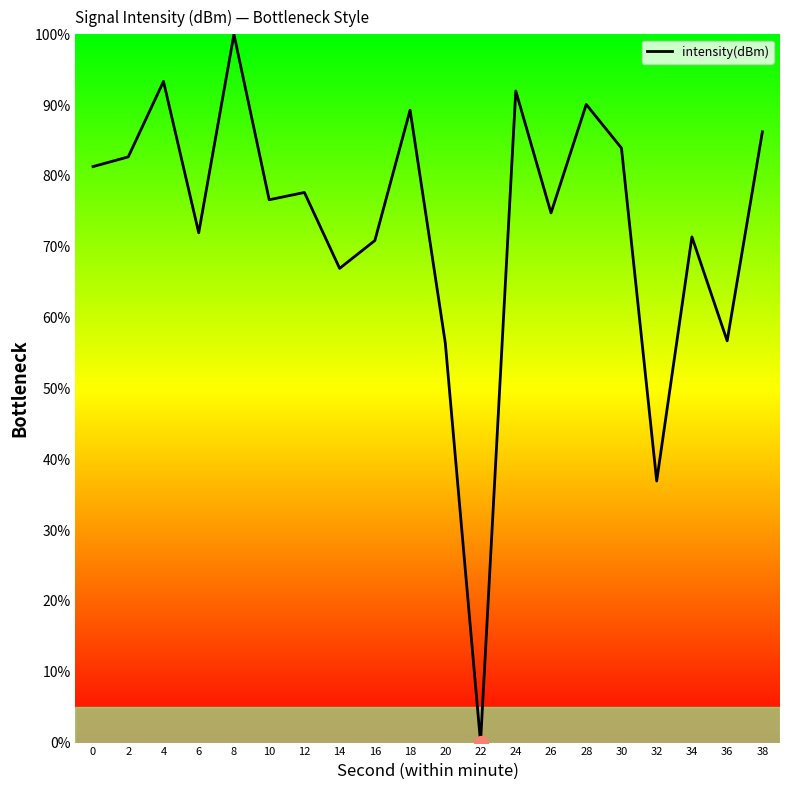

Between 6 and 10, which is larger?

10